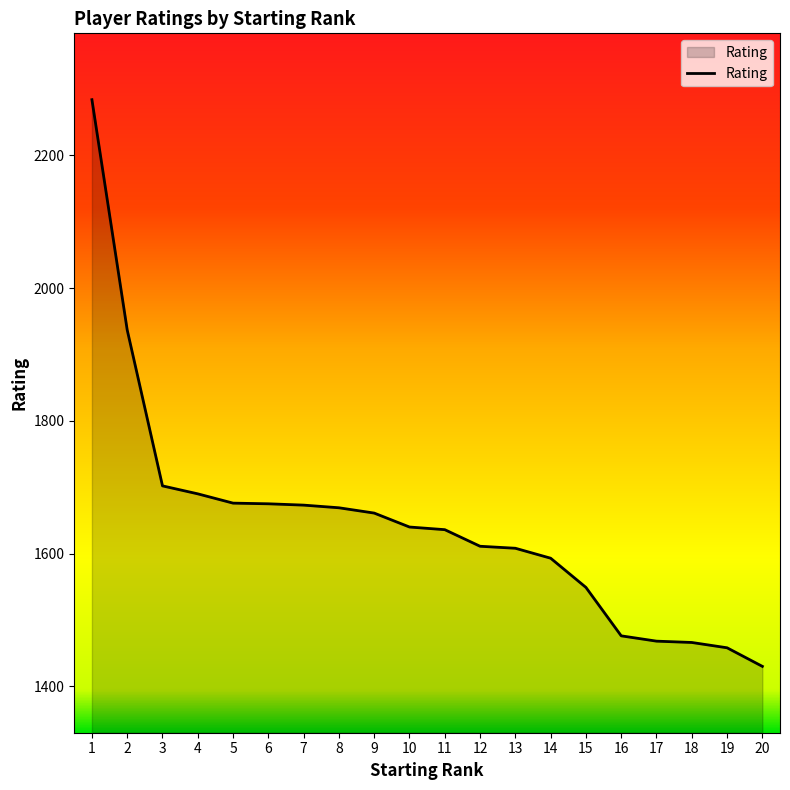

What is the difference between the maximum and minimum values?

854